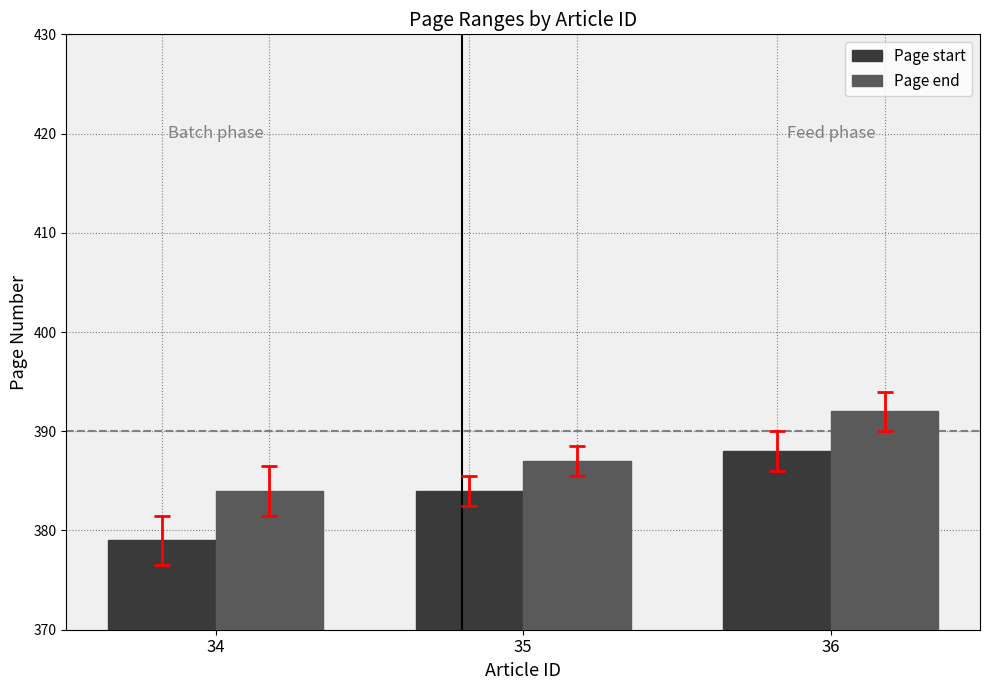

What is the value of the Page start bar at the 1st from the left?

379